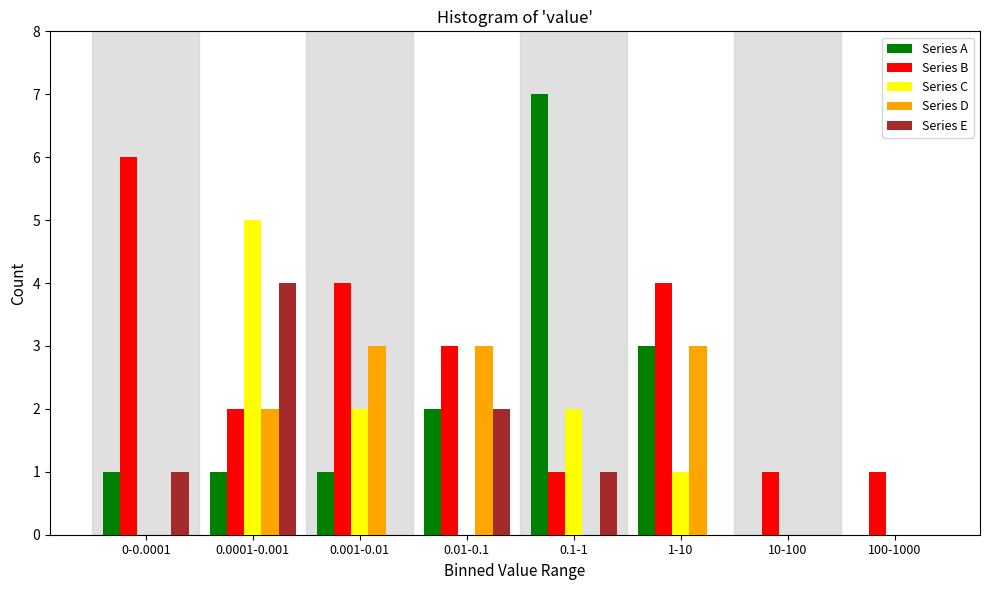

What is the sum of all Series B values?

22